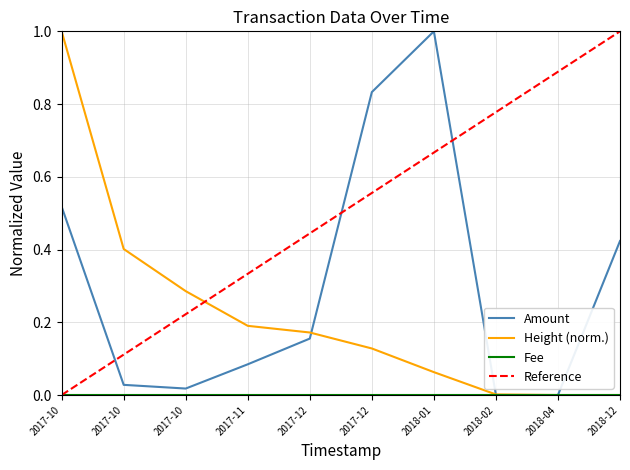

At how many categories does at least one series exceed 0?

10